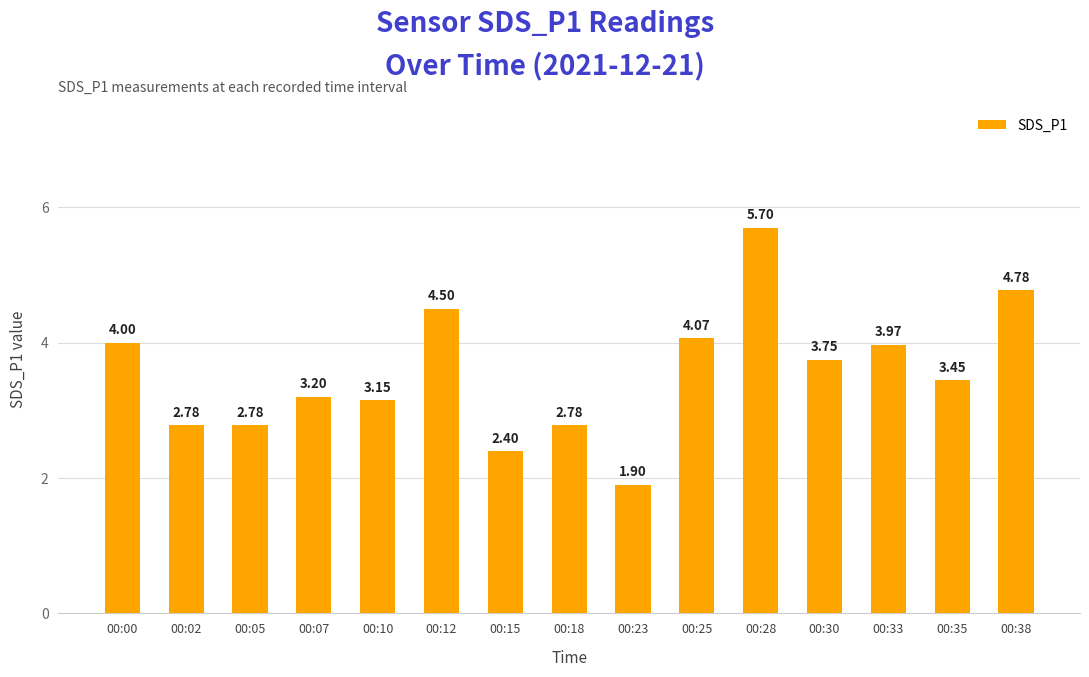

Between 00:05 and 00:25, which is larger?

00:25